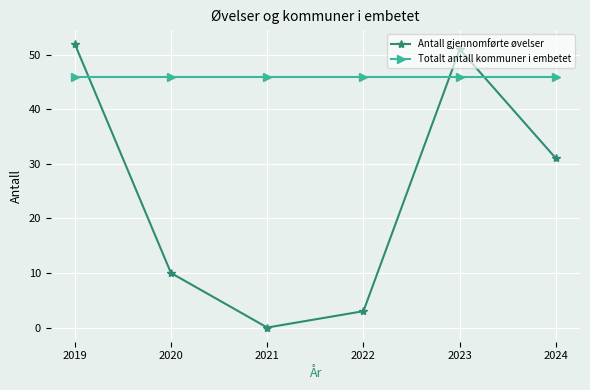

Which series has the widest spread of values?

Antall gjennomførte øvelser